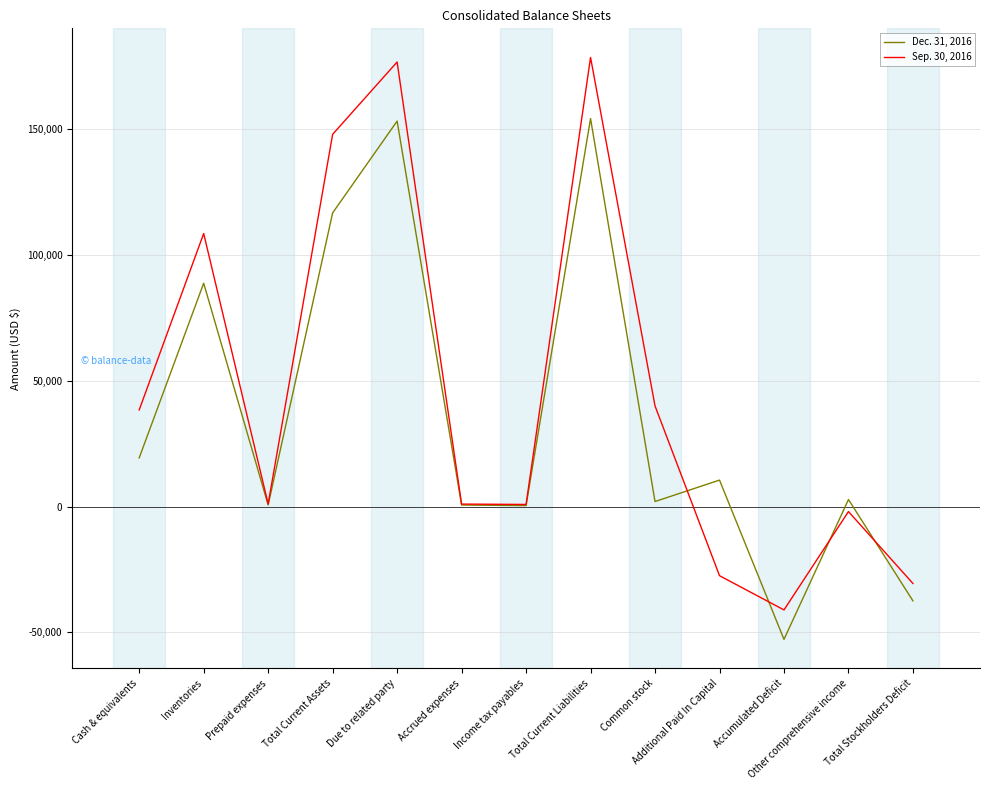

What is the spread (max minus min) of values at Cash & equivalents?

19062